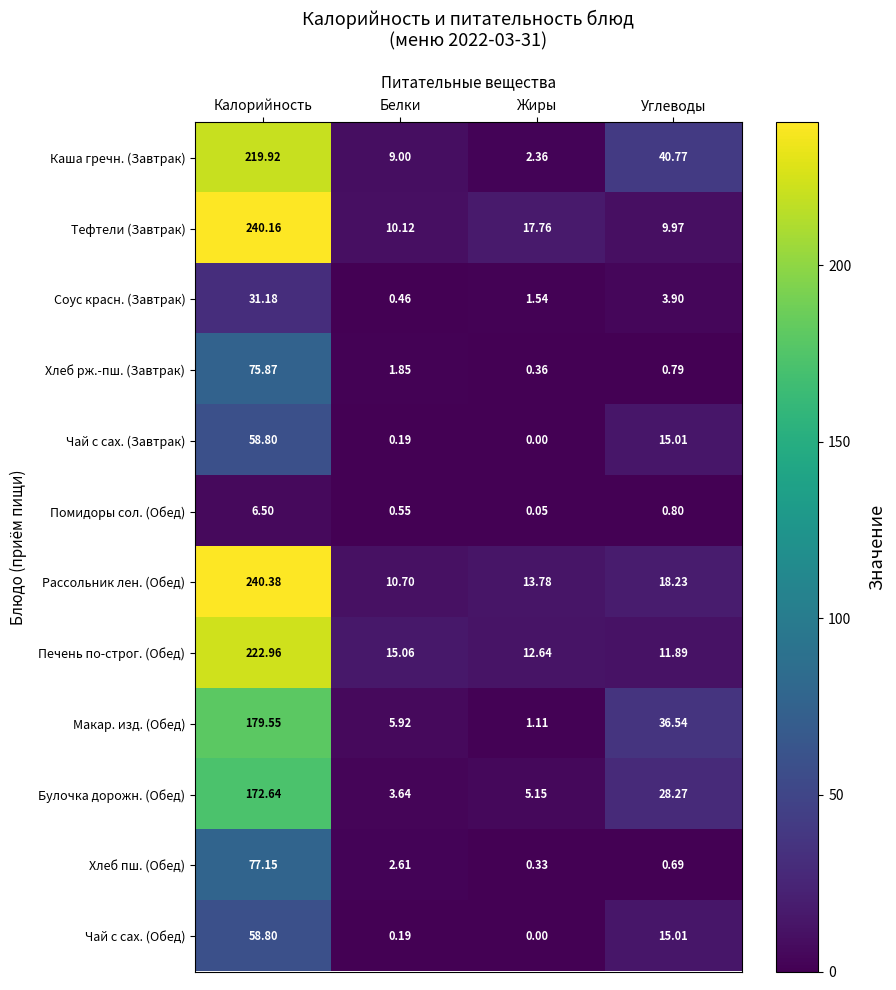

Which label corresponds to the smallest value in the chart?

Жиры